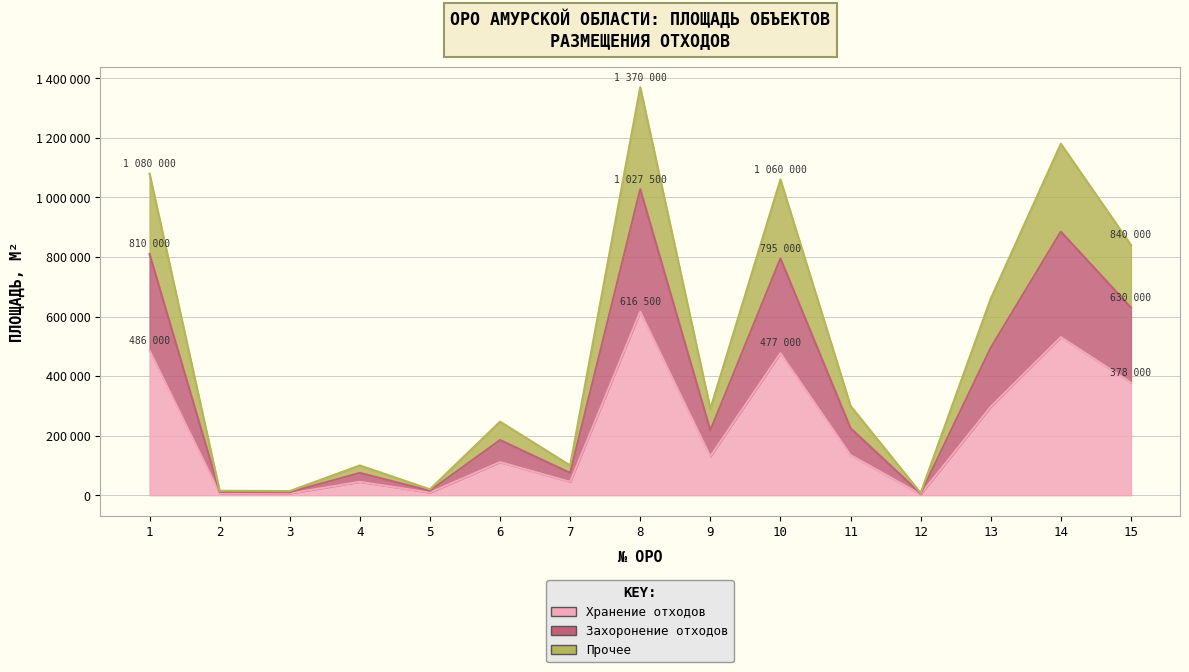

Reading left to right, transcribe all the data shown in this chart.

1=486000	2=6750	3=6300	4=45000	5=9000	6=111195	7=45000	8=616500	9=130500	10=477000	11=135000	12=3375	13=297000	14=531000	15=378000